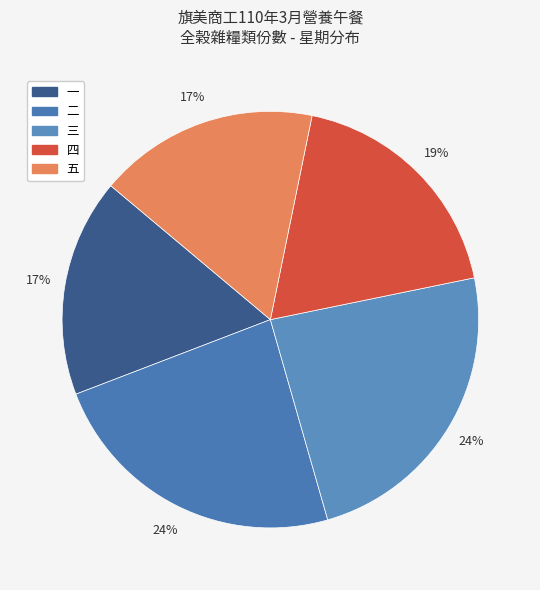

How many segments does this pie chart have?

5